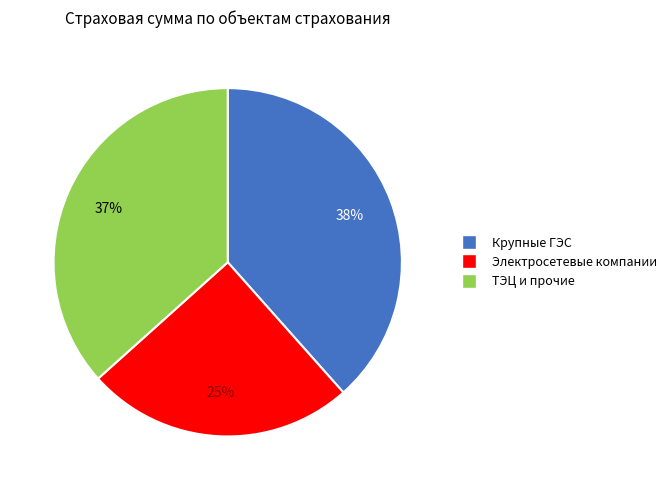

To the nearest percent, what is the average slice percentage?

33%